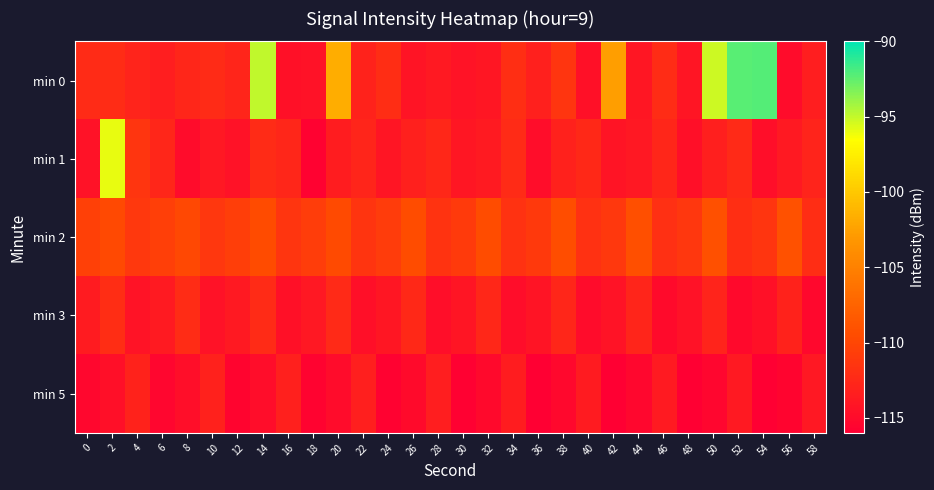

Reading left to right, what are all the values shown in this chart?

min 0: 0=-112.3	2=-112.2	4=-112.9	6=-113.5	8=-112.7	10=-112.3	12=-112.8	14=-95.0	16=-114.5	18=-114.4	20=-101.7	22=-113.0	24=-112.1	26=-114.3	28=-113.9	30=-114.3	32=-114.0	34=-112.0	36=-113.2	38=-111.3	40=-114.5	42=-102.6	44=-114.1	46=-112.2	48=-114.2	50=-95.3	52=-92.3	54=-92.2	56=-114.9	58=-113.4
min 1: 0=-114.5	2=-95.9	4=-111.4	6=-112.7	8=-115.0	10=-113.9	12=-114.5	14=-112.3	16=-112.7	18=-115.8	20=-113.5	22=-112.8	24=-114.1	26=-113.2	28=-112.6	30=-114.0	32=-113.7	34=-112.3	36=-114.8	38=-113.1	40=-112.5	42=-114.2	44=-113.9	46=-112.7	48=-114.6	50=-113.3	52=-112.4	54=-114.7	56=-113.8	58=-112.9
min 2: 0=-110.5	2=-109.8	4=-111.2	6=-110.6	8=-109.9	10=-111.3	12=-110.7	14=-109.6	16=-111.4	18=-110.8	20=-109.7	22=-111.5	24=-110.9	26=-109.5	28=-111.6	30=-111.0	32=-109.4	34=-111.7	36=-111.1	38=-109.3	40=-111.8	42=-111.2	44=-109.2	46=-111.9	48=-111.3	50=-109.1	52=-112.0	54=-111.4	56=-109.0	58=-112.1
min 3: 0=-113.6	2=-112.1	4=-114.3	6=-113.7	8=-112.2	10=-114.4	12=-113.8	14=-112.3	16=-114.5	18=-113.9	20=-112.4	22=-114.6	24=-114.0	26=-112.5	28=-114.7	30=-114.1	32=-112.6	34=-114.8	36=-114.2	38=-112.7	40=-114.9	42=-114.3	44=-112.8	46=-115.0	48=-114.4	50=-112.9	52=-115.1	54=-114.5	56=-113.0	58=-115.2
min 5: 0=-115.3	2=-114.6	4=-113.0	6=-115.4	8=-114.7	10=-113.1	12=-115.5	14=-114.8	16=-113.2	18=-115.6	20=-114.9	22=-113.3	24=-115.7	26=-115.0	28=-113.4	30=-115.8	32=-115.1	34=-113.5	36=-115.9	38=-115.2	40=-113.6	42=-116.0	44=-115.3	46=-113.7	48=-116.1	50=-115.4	52=-113.8	54=-116.2	56=-115.5	58=-113.9